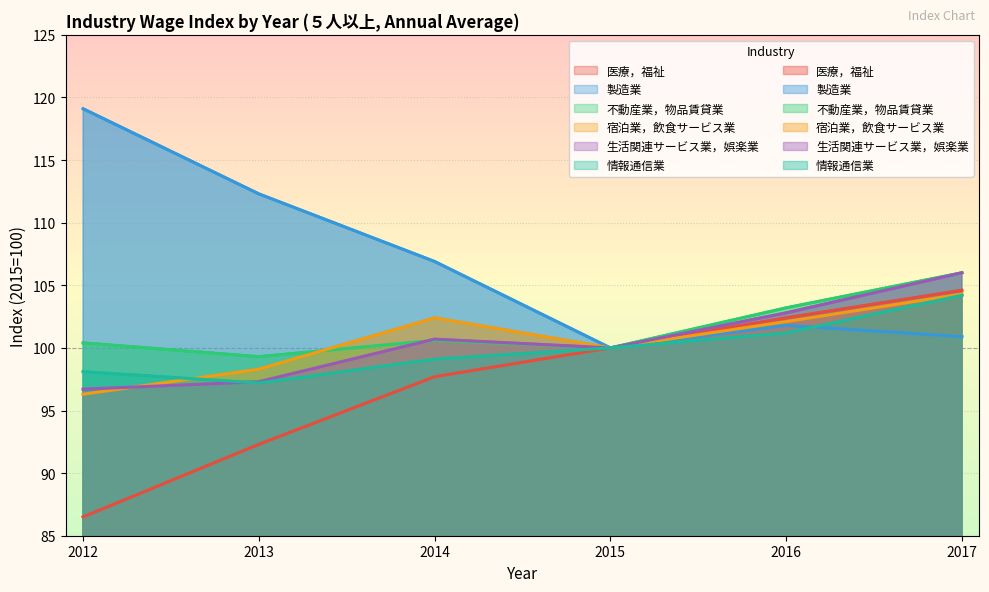

What is the difference between the maximum and minimum values in the 生活関連サービス業，娯楽業 series?

9.3